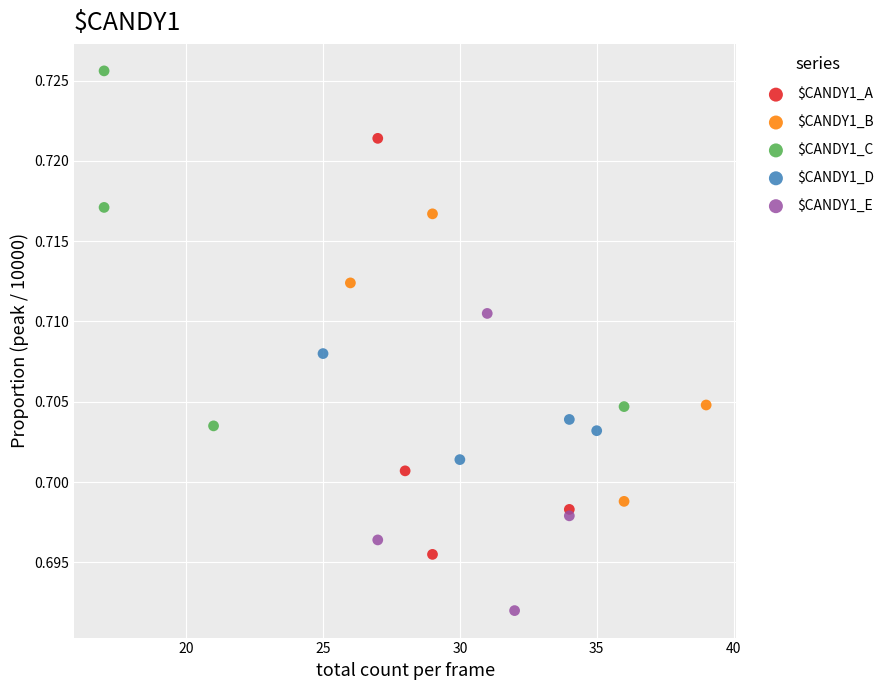

Which series has the widest spread of Y values?

$CANDY1_A